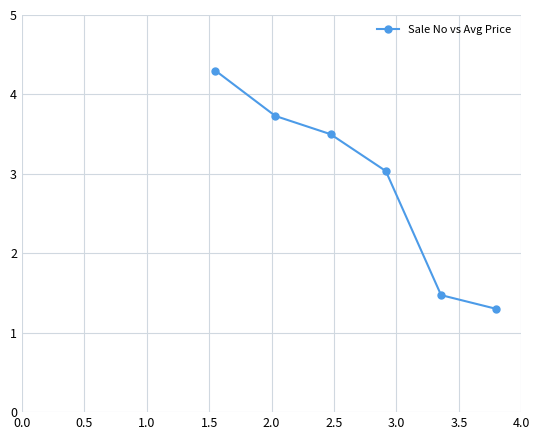

What is the value of the 1st point from the left?

4.3